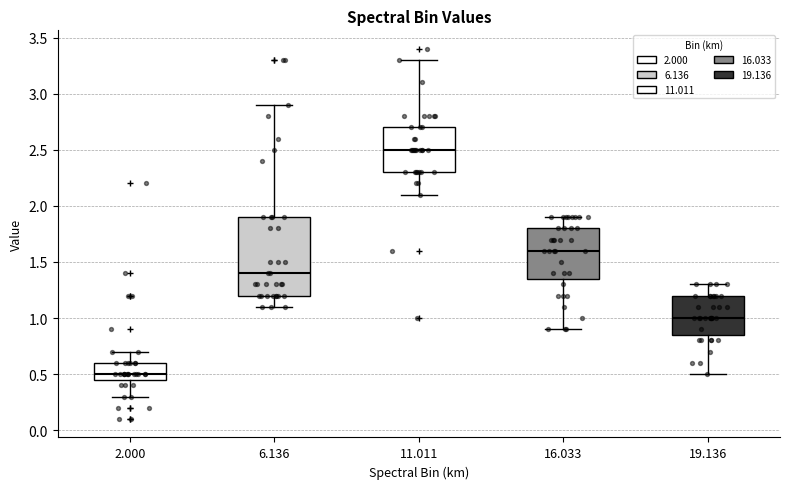

Reading left to right, transcribe this box plot: for each box, give where its median line is, the range the box spans, and where its two whiskers end, as read against the y-axis. The values are not printed on the chart, so give them approximately, as read against the axis.

2.000: median 0.50, box 0.45 to 0.60, whiskers 0.30 to 0.70
6.136: median 1.40, box 1.20 to 1.90, whiskers 1.10 to 2.90
11.011: median 2.50, box 2.30 to 2.70, whiskers 2.10 to 3.30
16.033: median 1.60, box 1.35 to 1.80, whiskers 0.90 to 1.90
19.136: median 1.00, box 0.85 to 1.20, whiskers 0.50 to 1.30